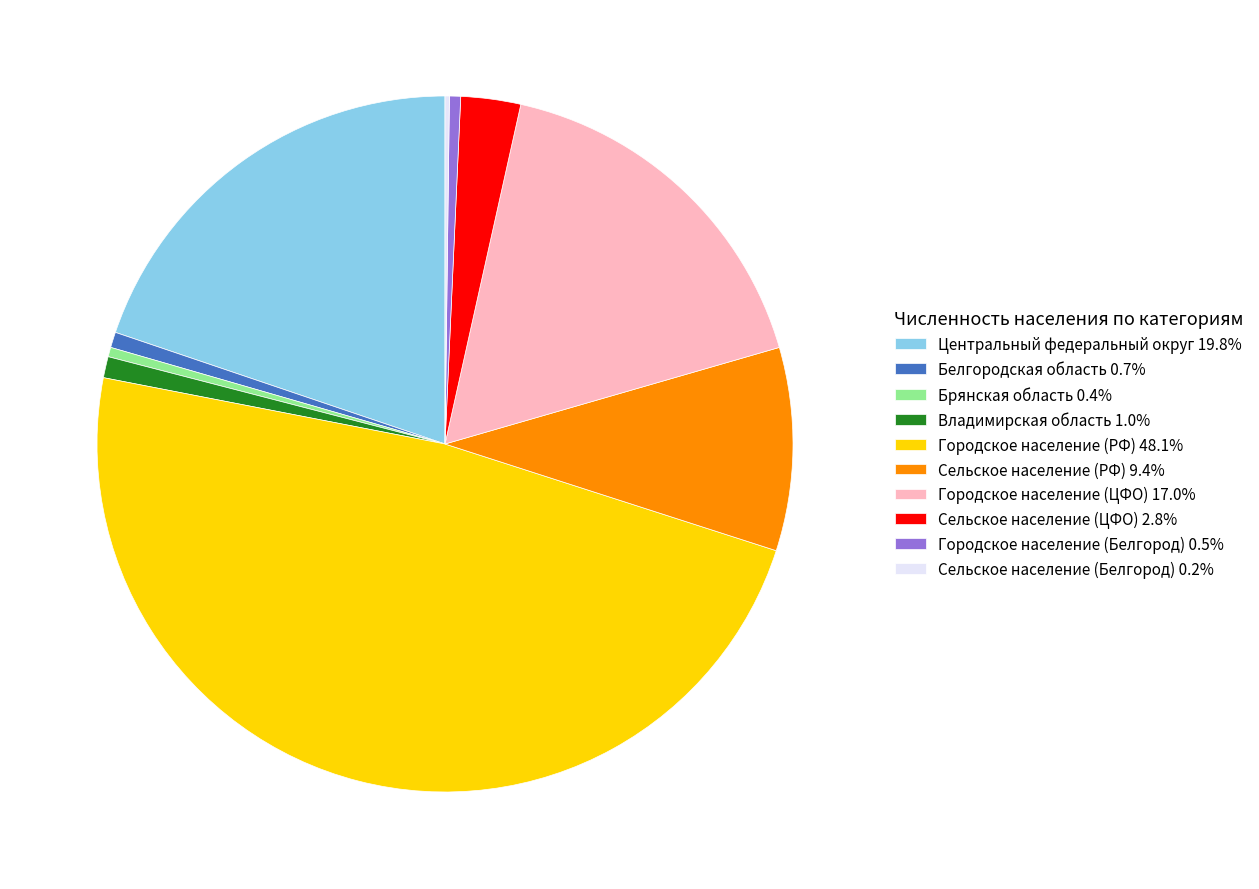

Combined, do Сельское население (РФ) 9.4% and Городское население (ЦФО) 17.0% account for over 50%?

No